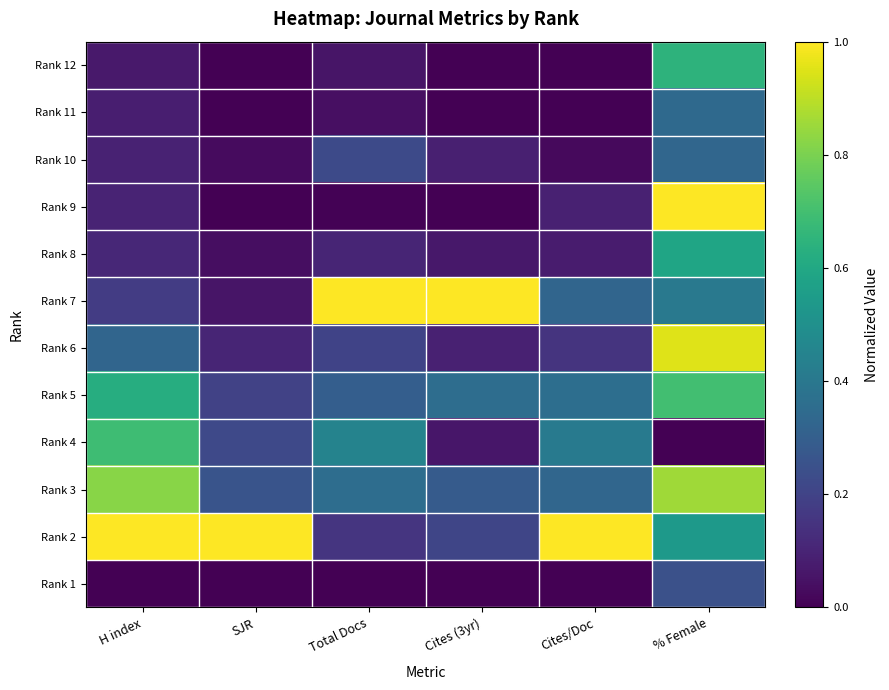

What is the total value across all series at H index?

4.1